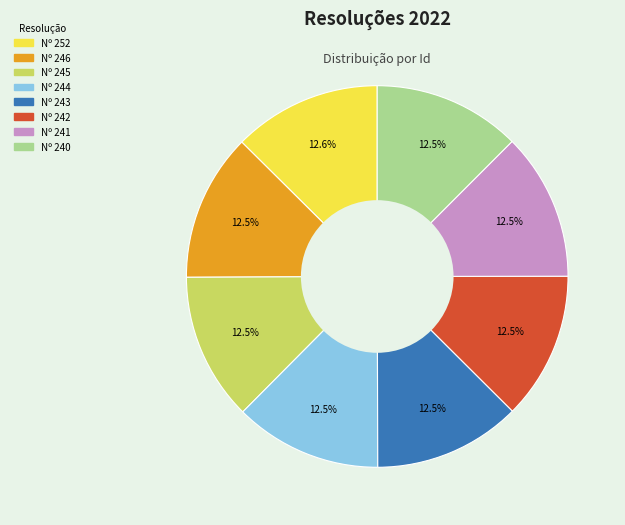

Is there a majority slice in this chart?

No